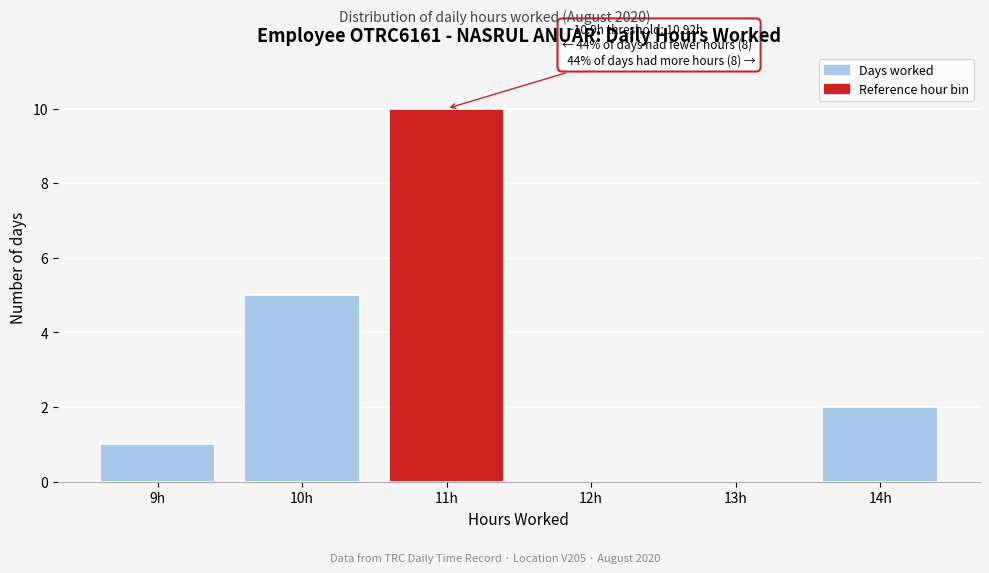

Reading left to right, transcribe all the data shown in this chart.

9h=1	10h=5	11h=10	12h=0	13h=0	14h=2